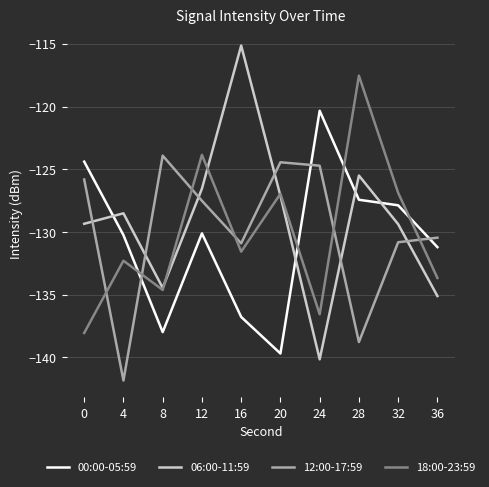

What is the sum of the 18:00-23:59 values at 4 and 16?

-263.9